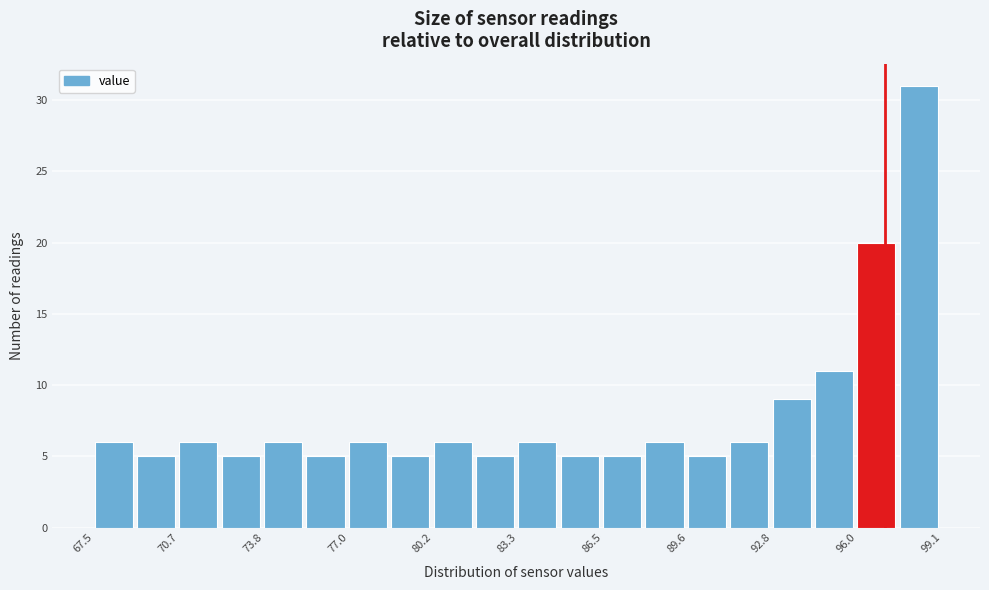

Read against the x-axis, roughly where is the centre of the tallest bar?

98.5